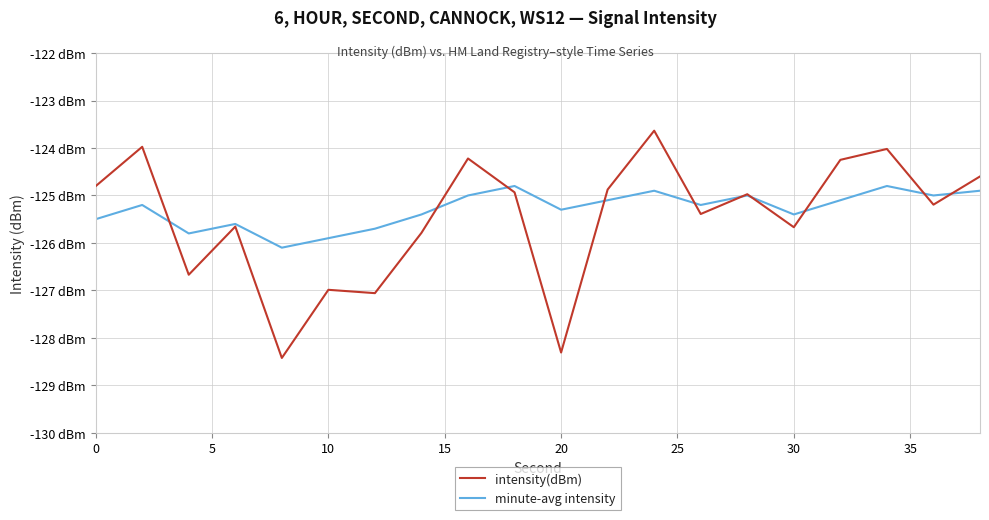

Does the chart have visible grid lines?

Yes